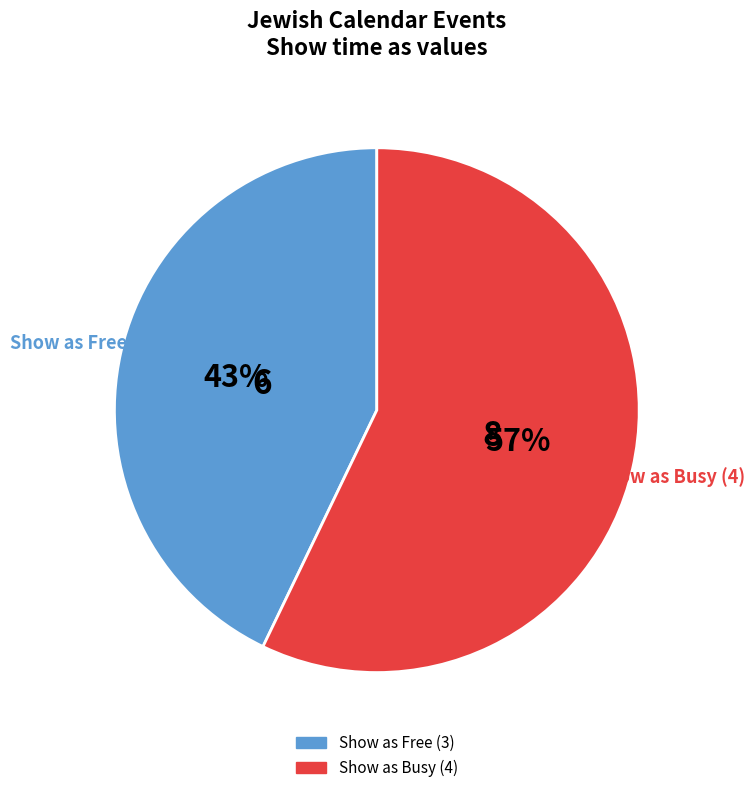

Is there a majority slice in this chart?

Yes